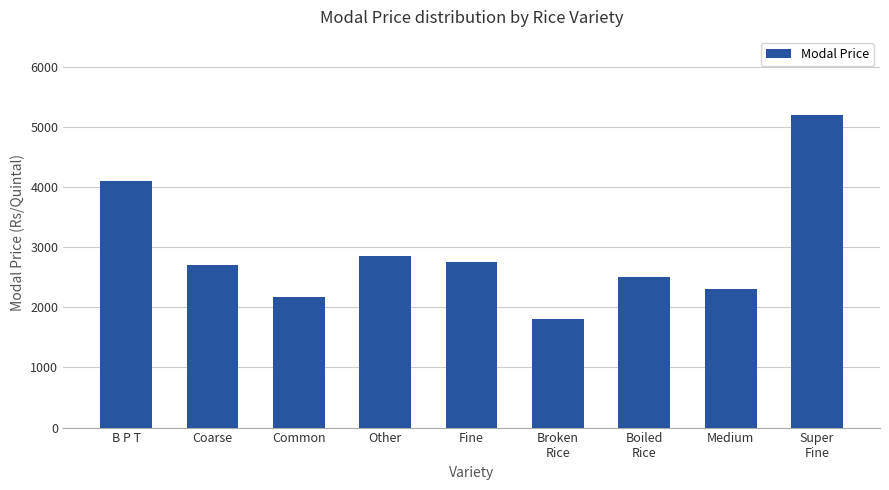

What is the change in value from Other to Medium?

-540